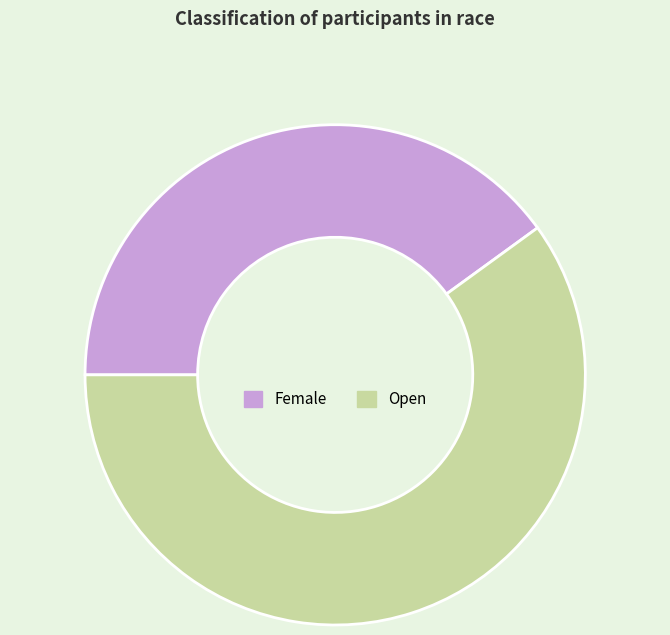

Rank the categories by value from highest to lowest.

Open, Female